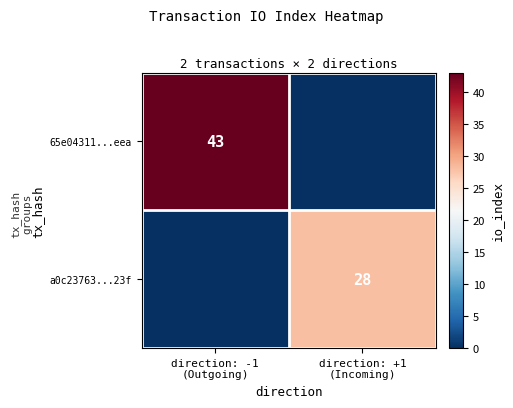

At how many categories does at least one series exceed 35?

1